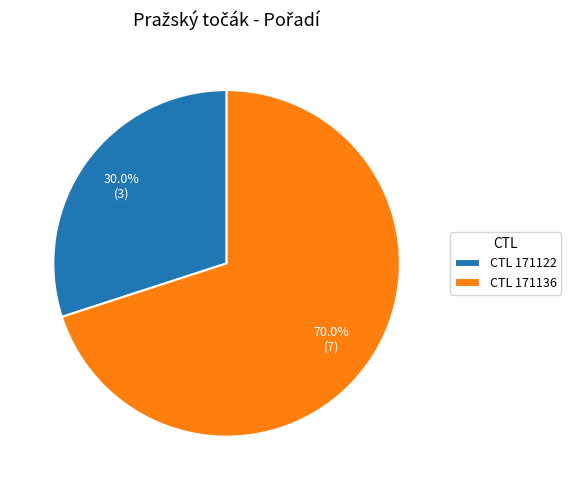

Is there a majority slice in this chart?

Yes